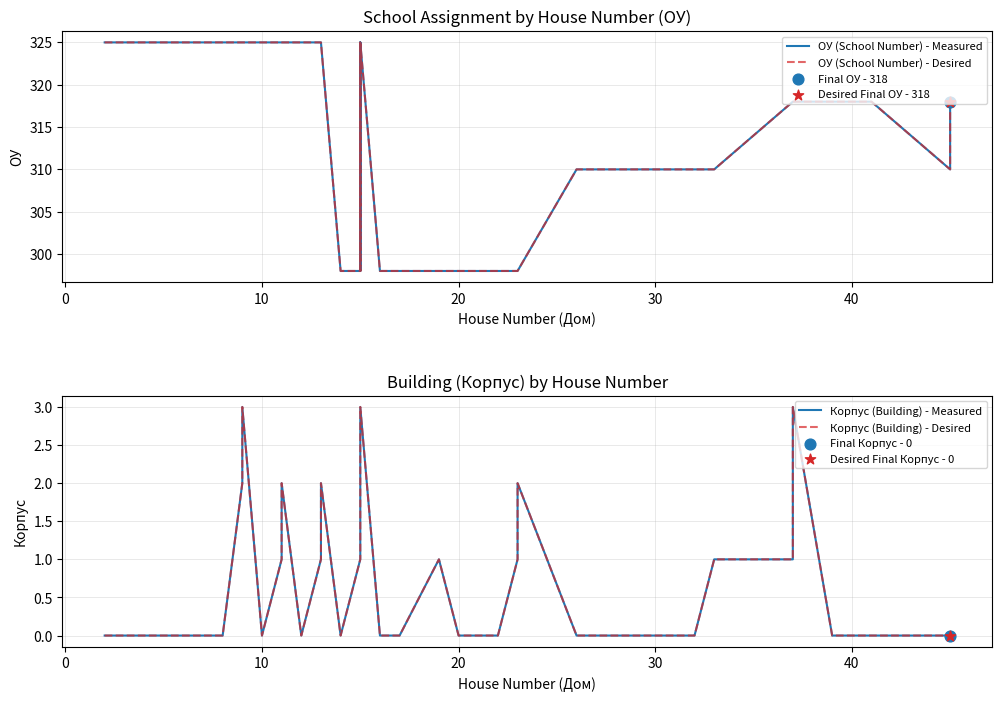

Which series has the largest total across all categories?

ОУ (School Number) - Measured